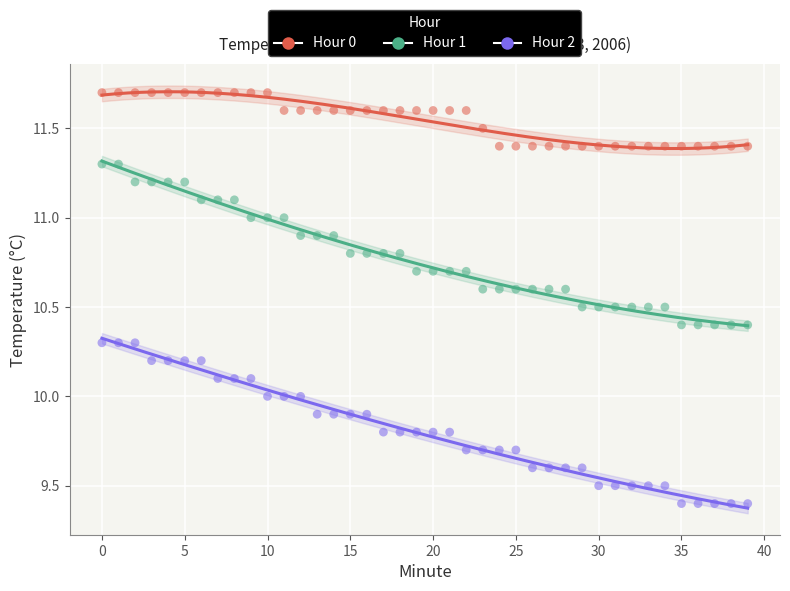

Across all data points, what is the range of Y values (max minus min)?

2.3